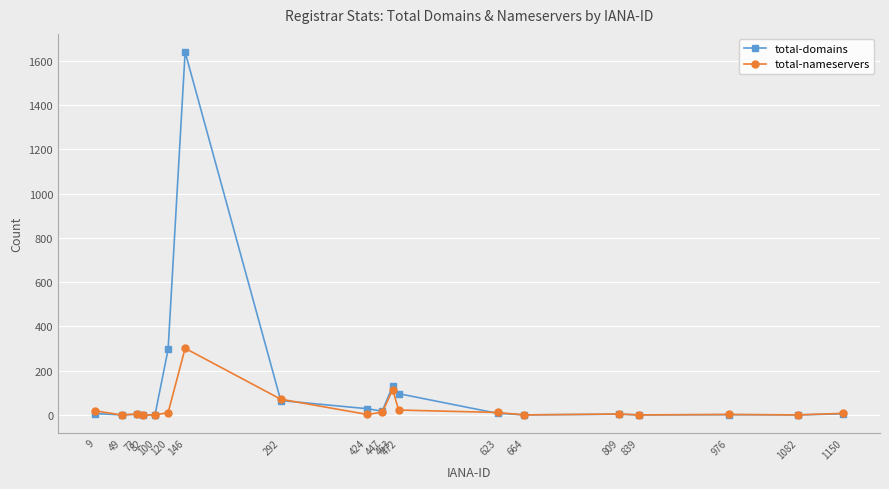

Count the number of categories in the chart.

19